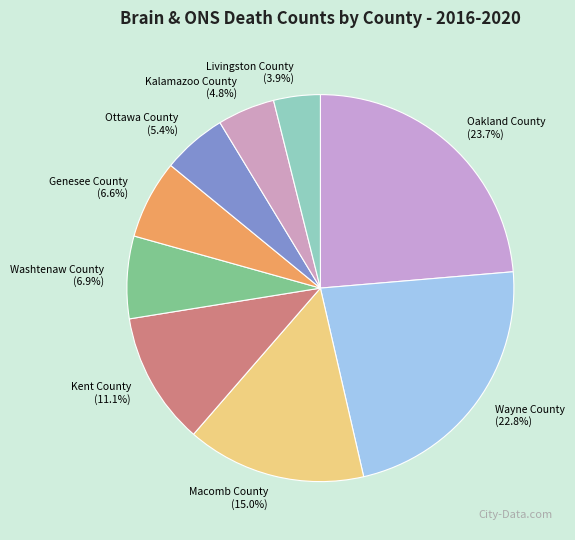

The Kent County slice represents 11% of the pie. True or false?

True